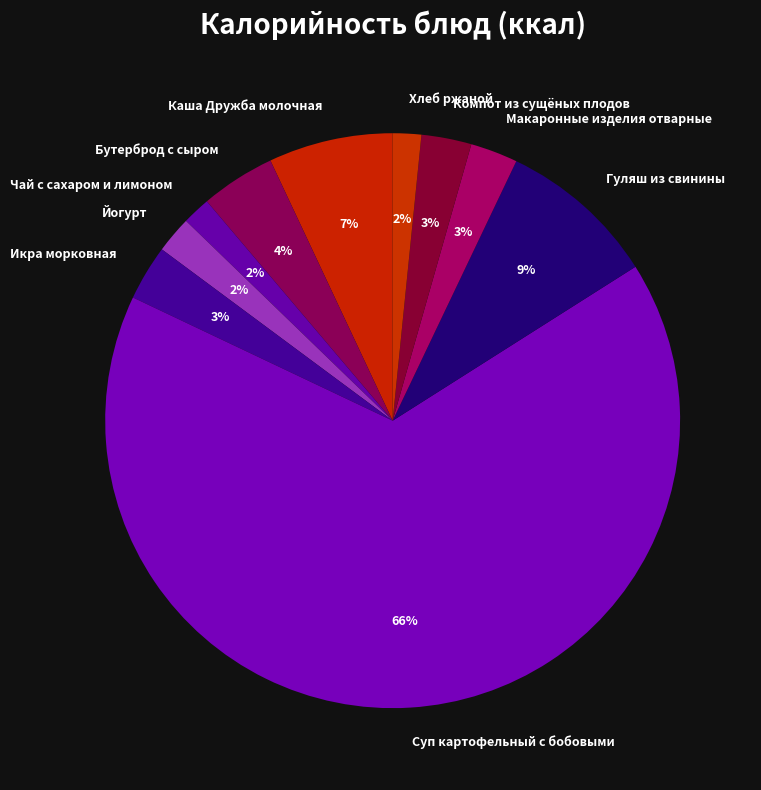

What is the largest slice in the pie chart?

Суп картофельный с бобовыми